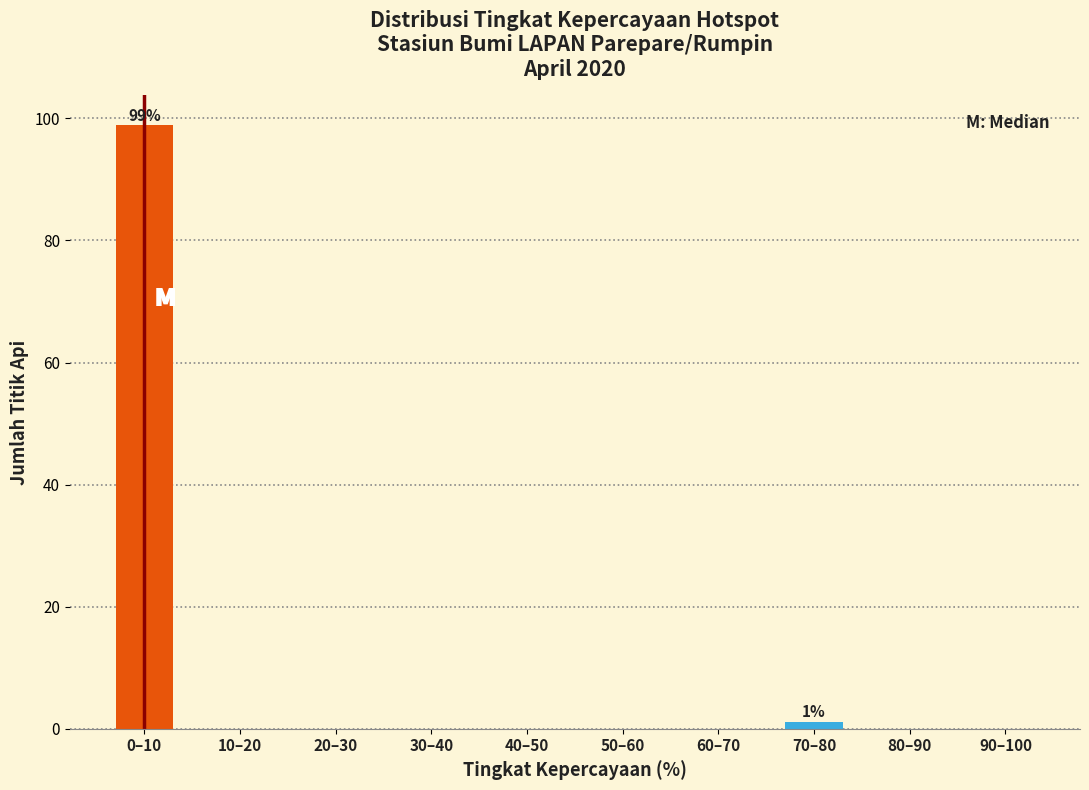

Reading right to left, what are all the values shown in this chart?

90–100=0.0	80–90=0.0	70–80=1.1	60–70=0.0	50–60=0.0	40–50=0.0	30–40=0.0	20–30=0.0	10–20=0.0	0–10=98.9